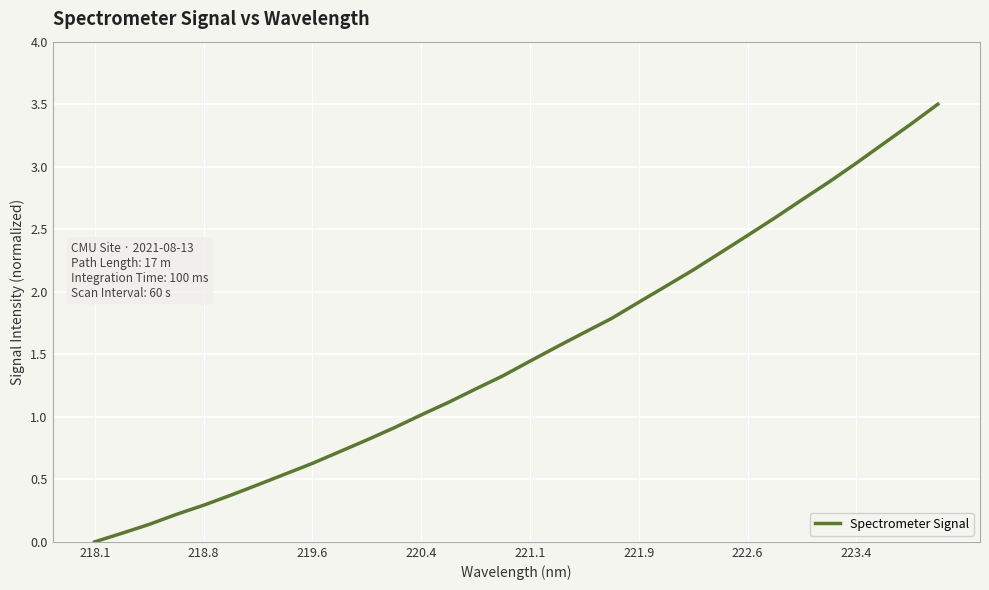

What is the average value?

1.5